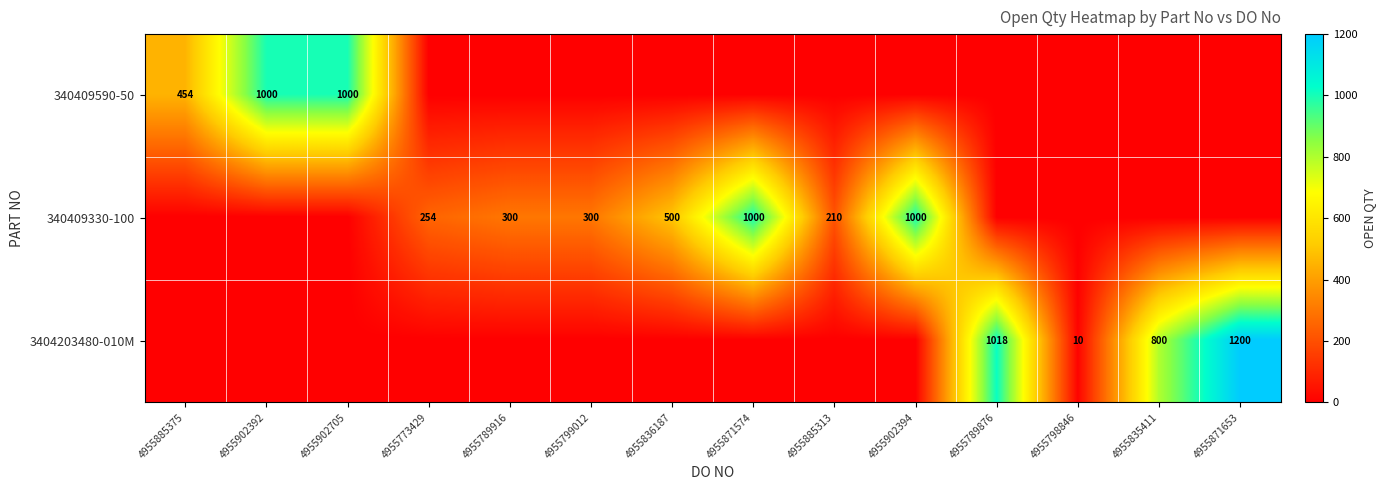

The 3404203480-010M series shows 1200 at 4955871653. True or false?

True